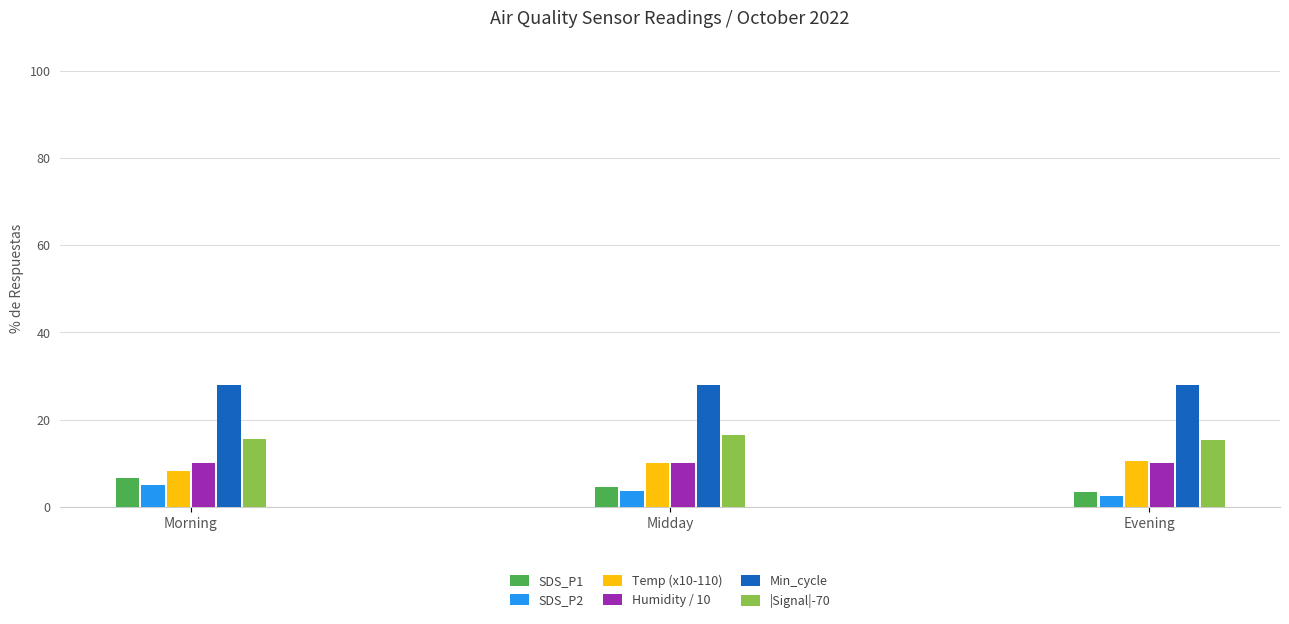

What is the maximum value shown in the chart?

28.0